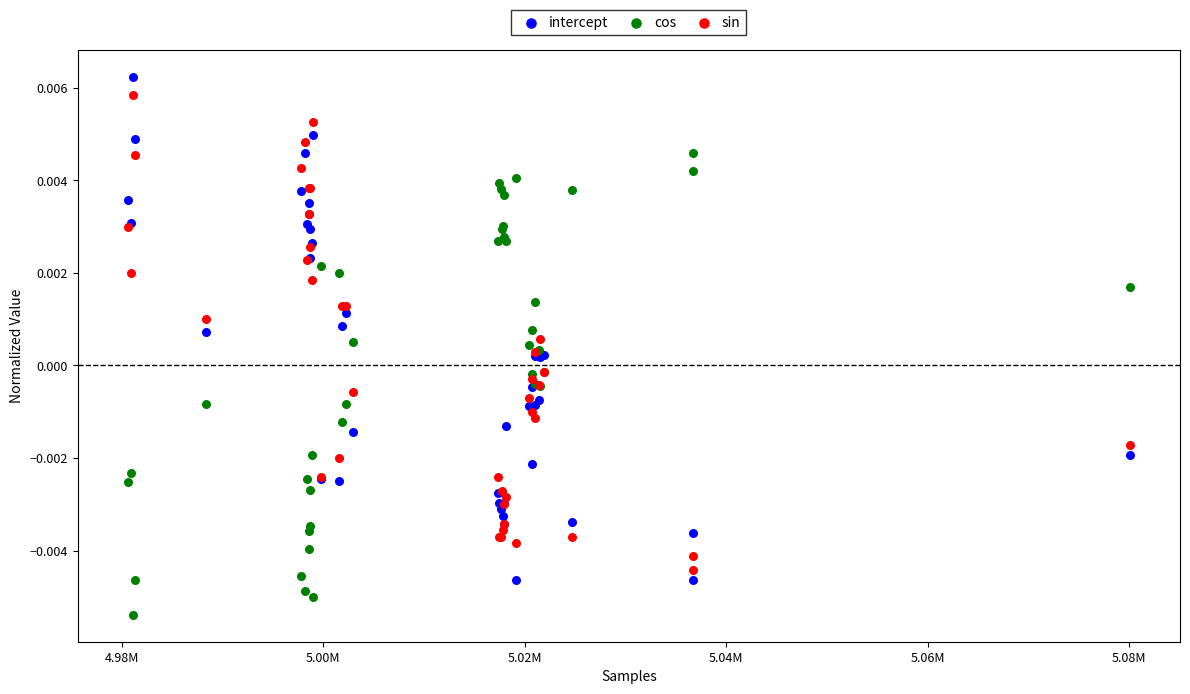

Which series reaches the maximum Y coordinate?

intercept